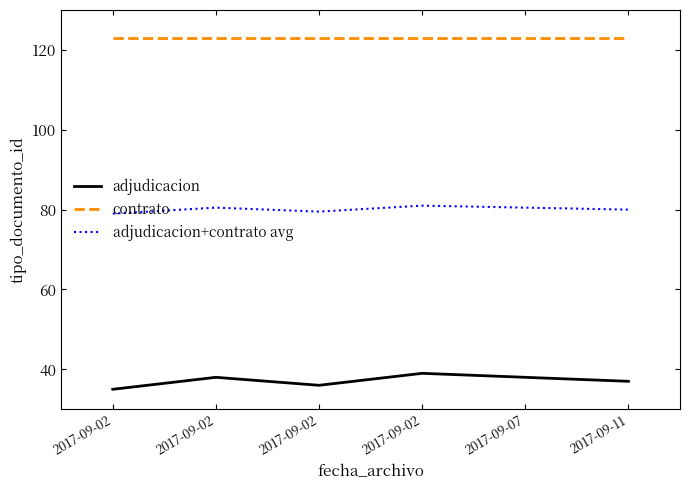

What is the sum of all adjudicacion values?

185.0